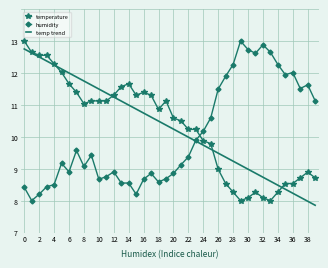

What are all the series names shown in the legend?

temperature, humidity, temp trend